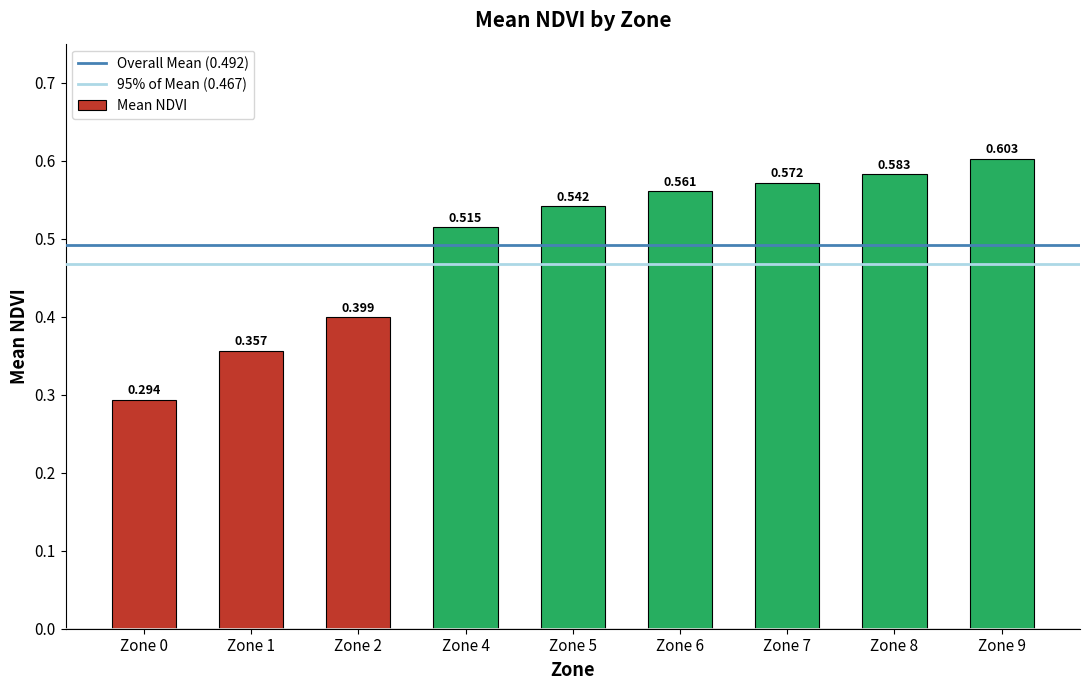

What is the sum of all values?

4.4